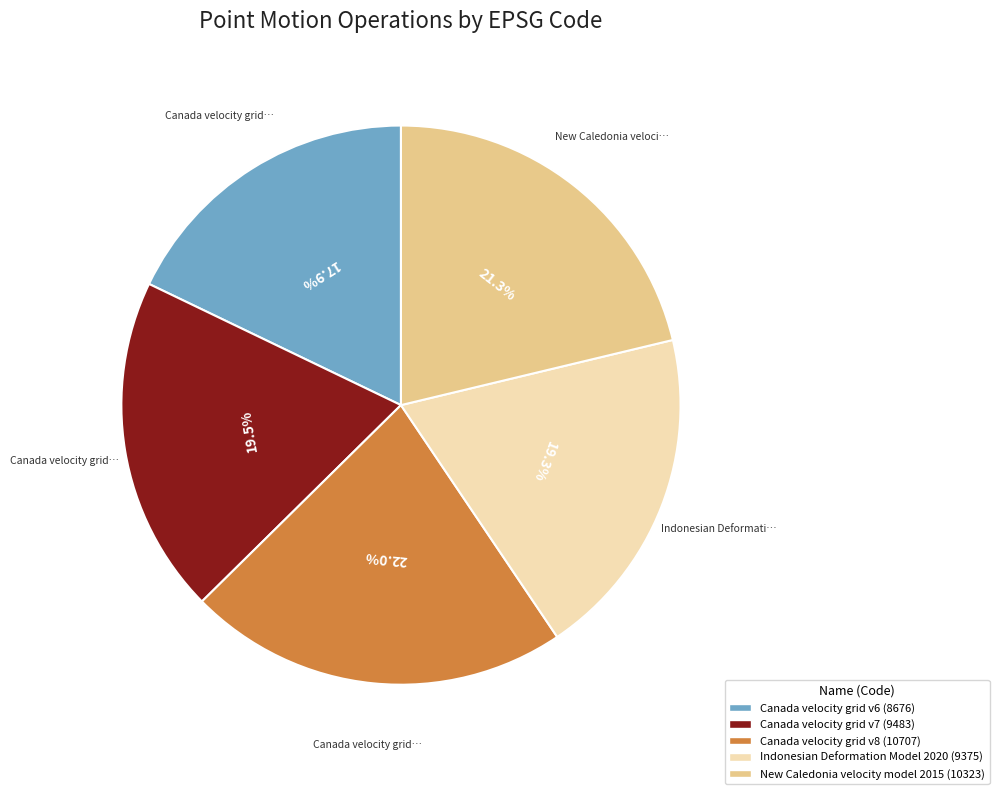

How many slices are in this pie chart?

5